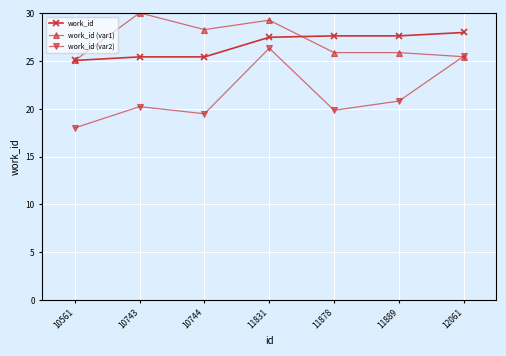

The value of work_id (var2) at 10744 is 19.5. True or false?

True